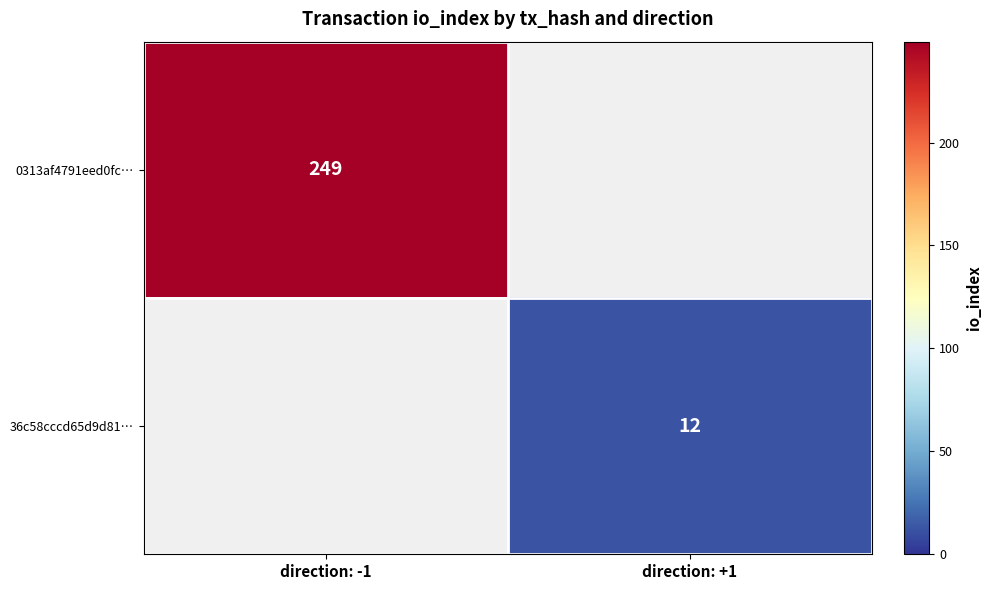

What is the greatest value displayed?

249.0